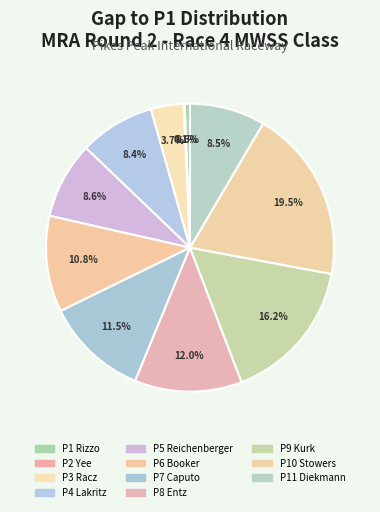

Which slice is the largest?

Dennis Stowers